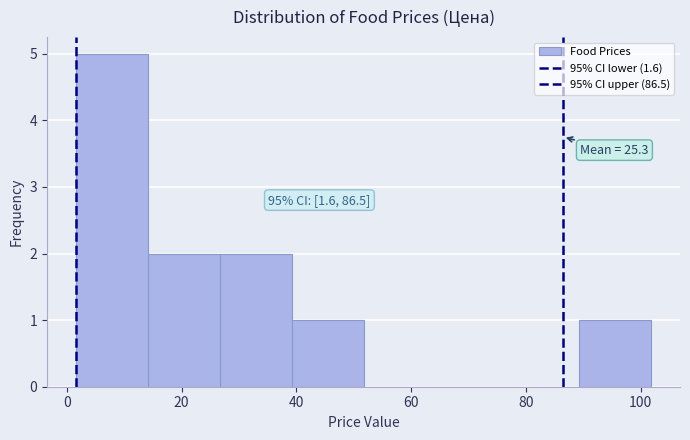

Over which range of the x-axis is the bar tallest?

2 to 14